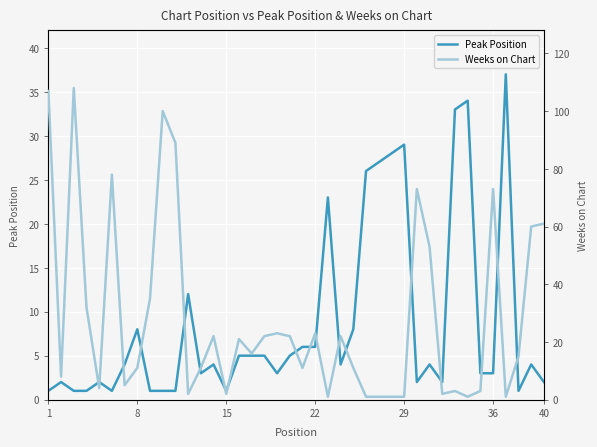

True or false: Weeks on Chart and Peak Position cross at least once.

True